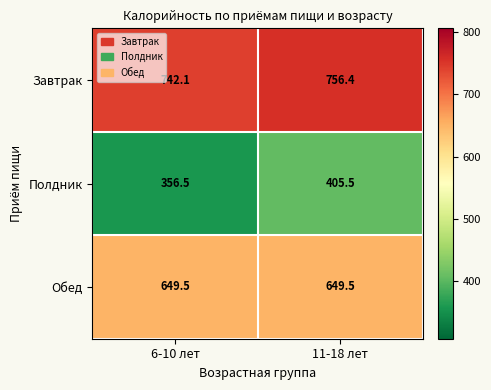

At how many categories does at least one series exceed 499?

2